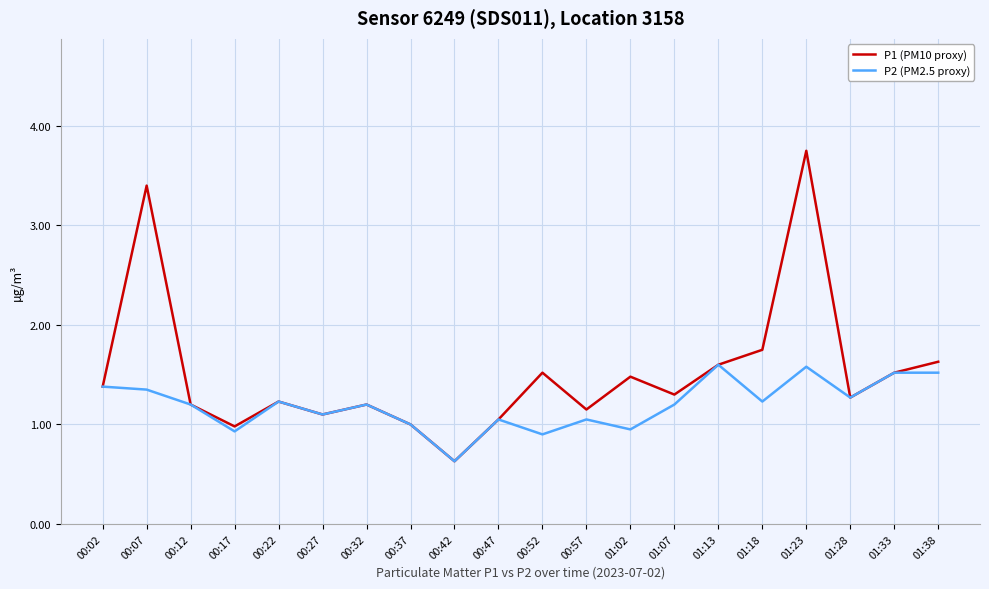

How many categories are shown in the chart?

20